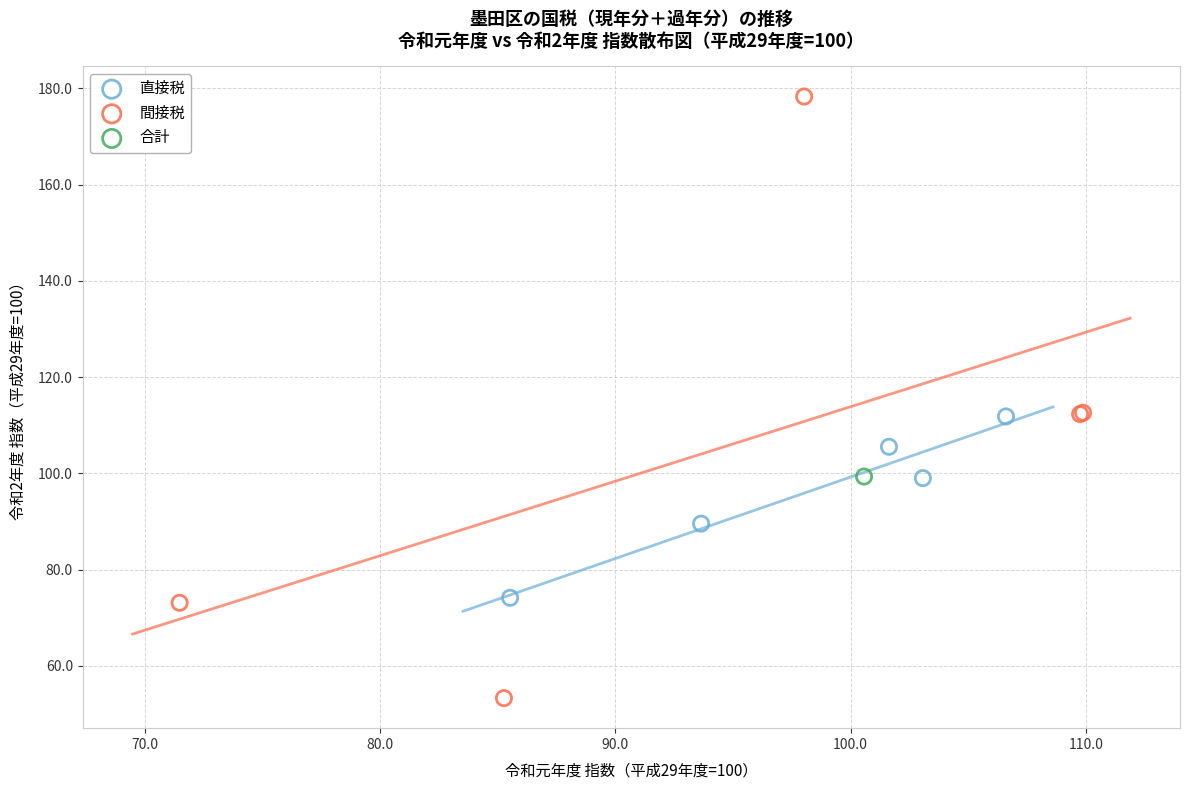

Which series contains the lowest Y value?

間接税